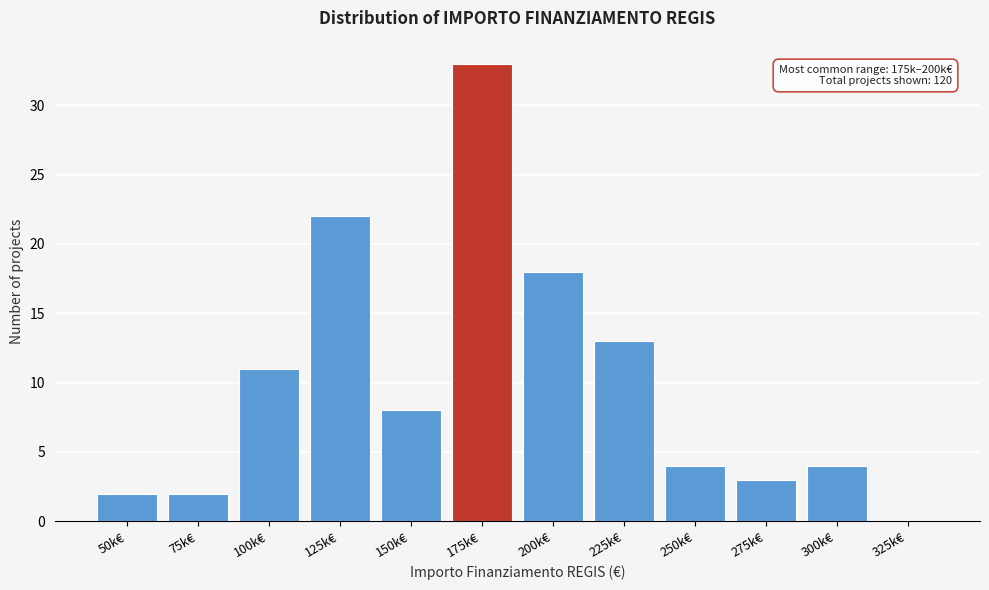

Reading left to right, transcribe all the data shown in this chart.

50k€=2	75k€=2	100k€=11	125k€=22	150k€=8	175k€=33	200k€=18	225k€=13	250k€=4	275k€=3	300k€=4	325k€=0